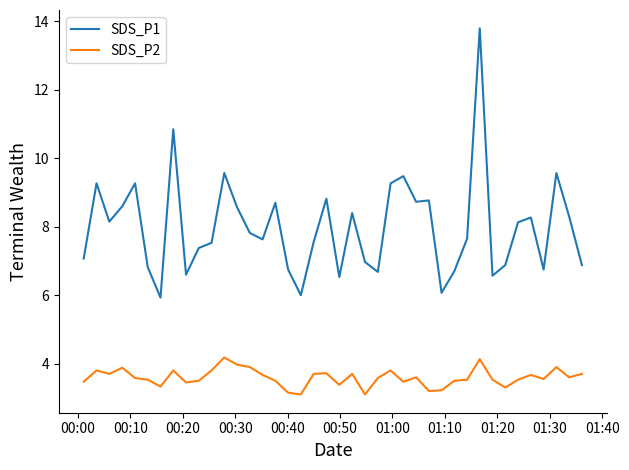

How many lines are shown in the chart?

2